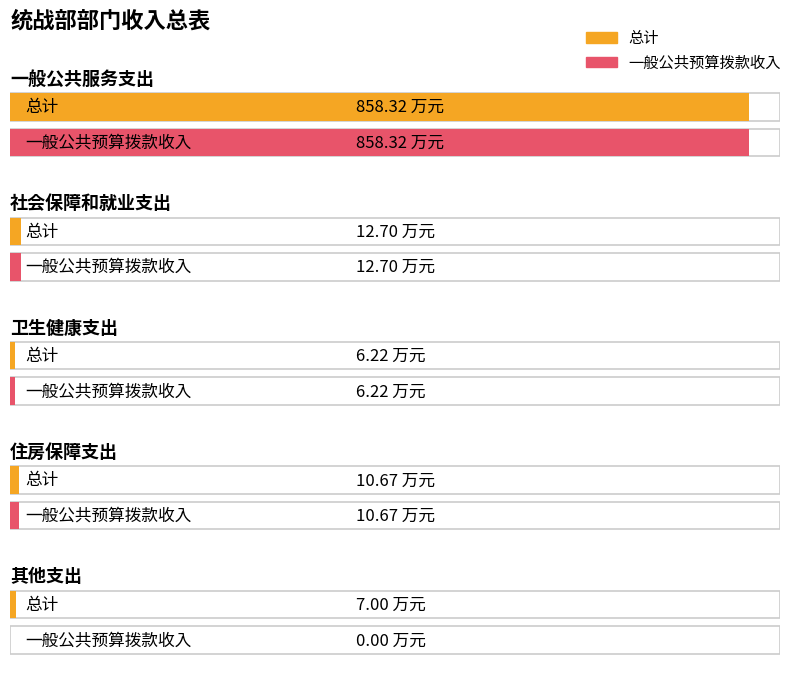

At how many categories does at least one series exceed 199?

1